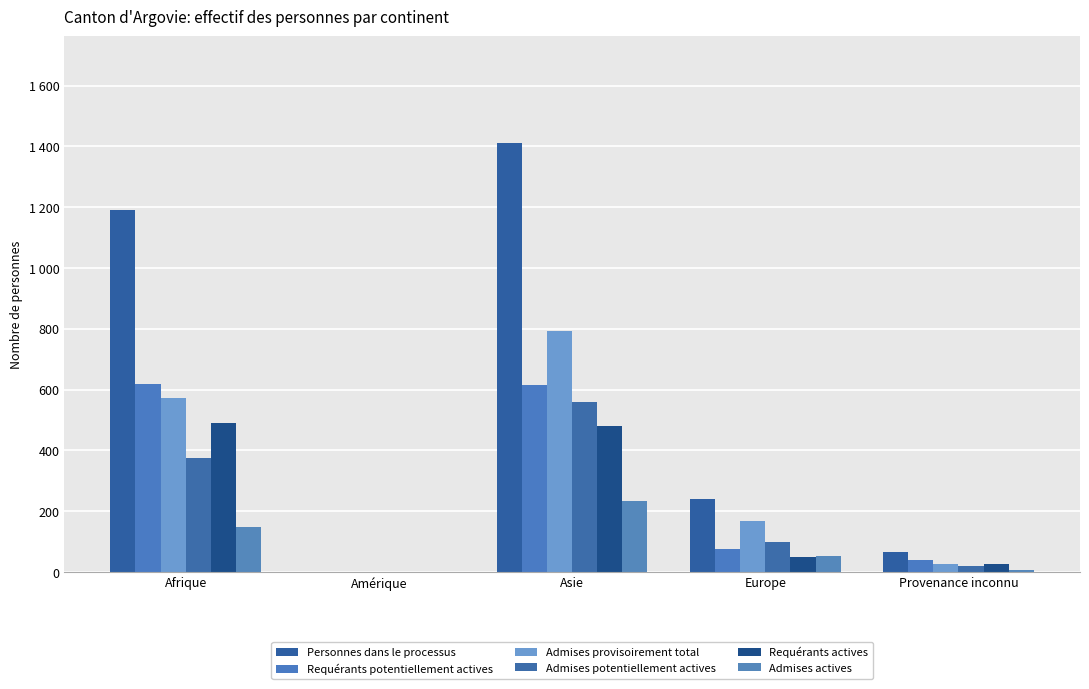

Are the bars grouped side by side (vs. stacked)?

Yes